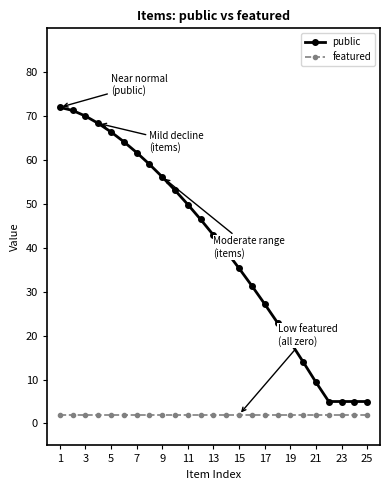

At which label is featured closest to 2?

1